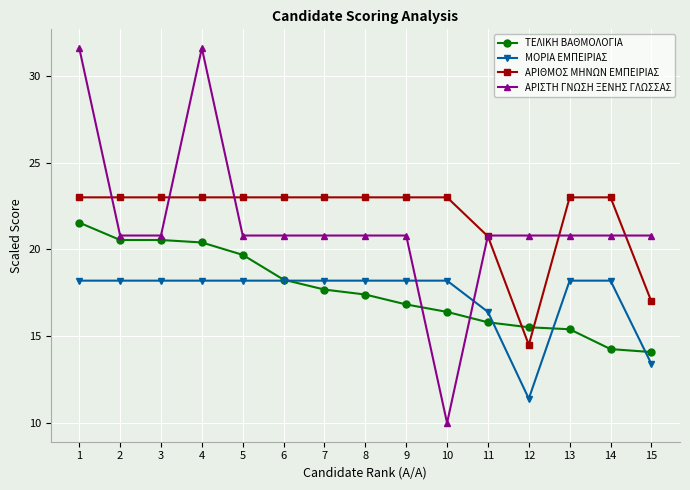

Which series has the largest range (max minus min)?

ΑΡΙΣΤΗ ΓΝΩΣΗ ΞΕΝΗΣ ΓΛΩΣΣΑΣ